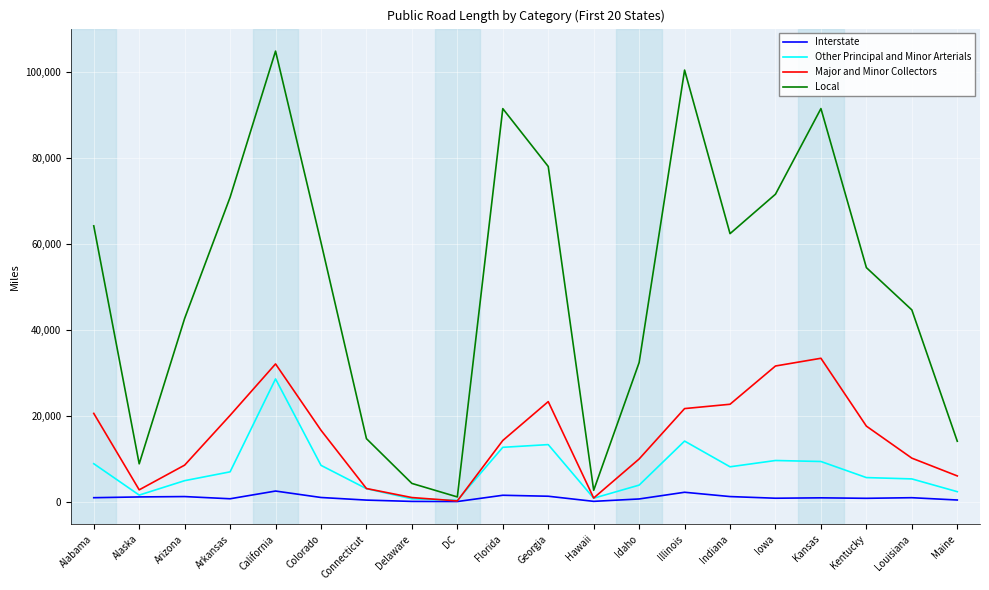

At which category is the sum across all series the highest?

California